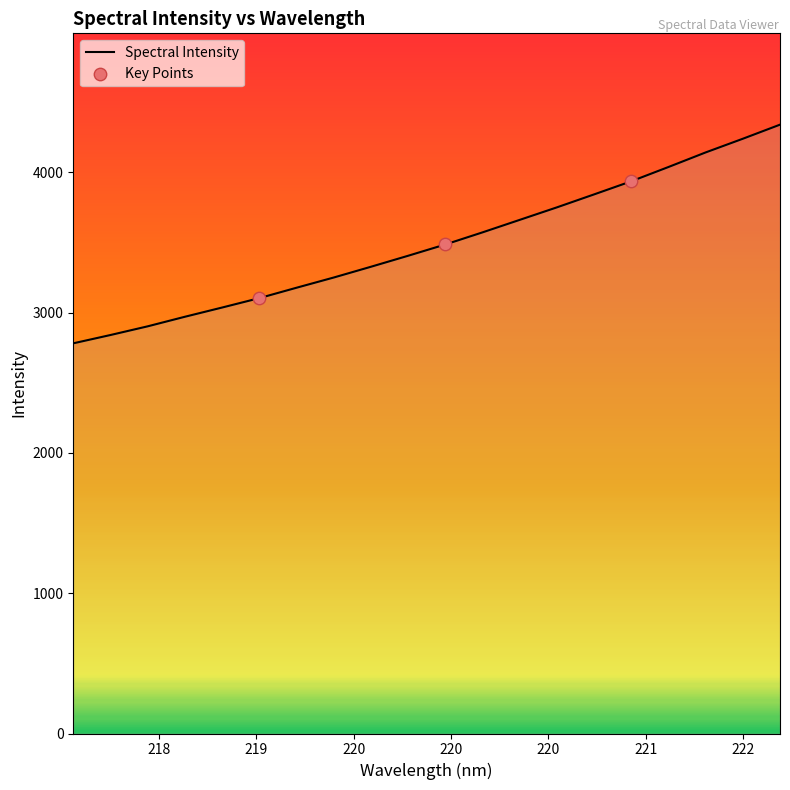

What is the smallest value displayed?

2780.4